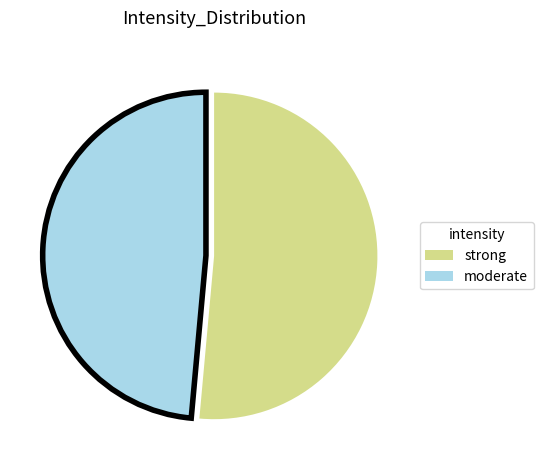

Is there a majority slice in this chart?

Yes